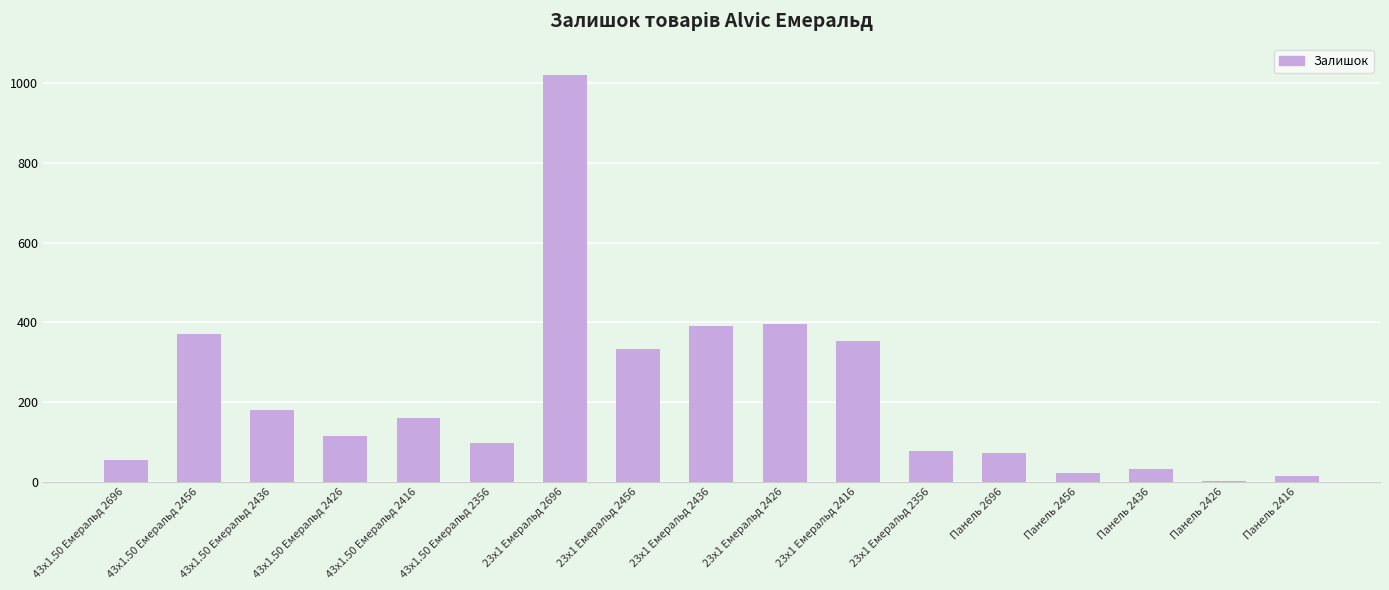

How many categories are shown in the chart?

17